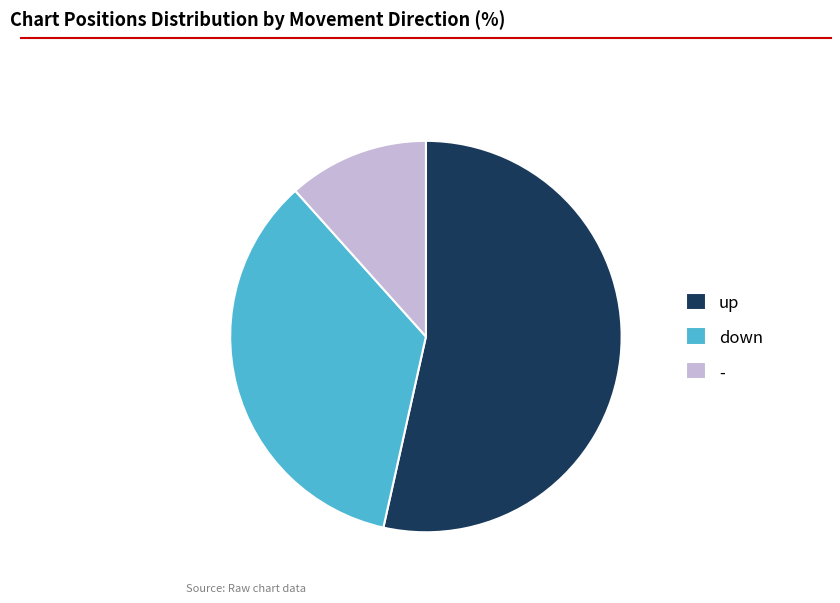

Approximately how many times larger is the value at - compared to up?

0.2